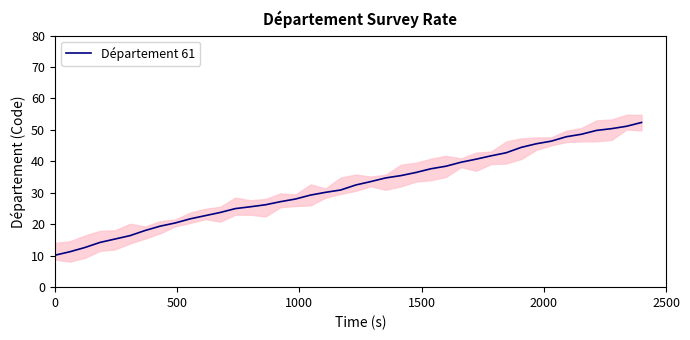

Does the chart display data point markers on the line(s)?

No